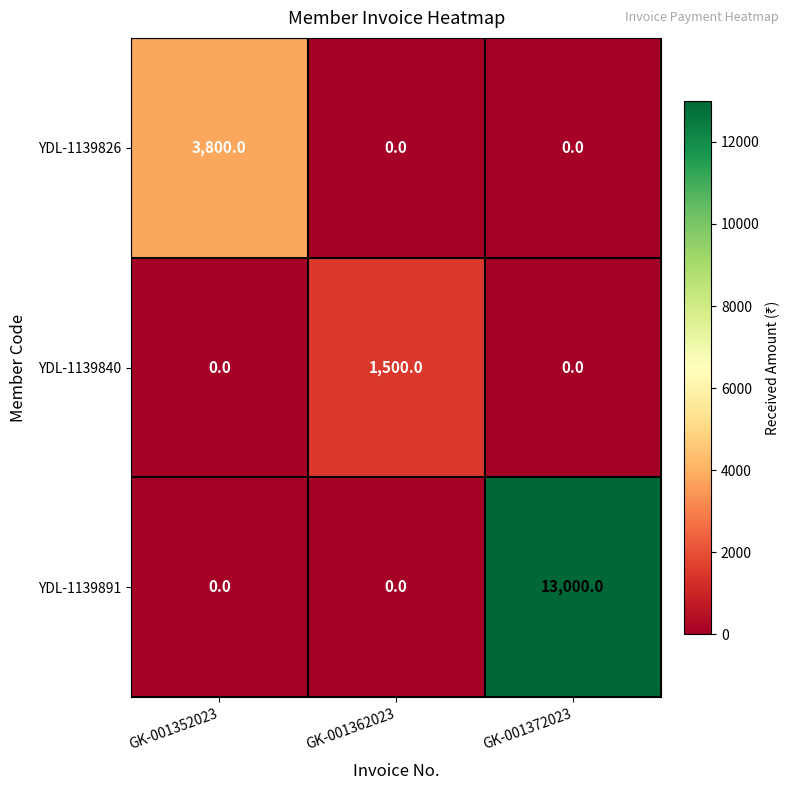

True or false: YDL-1139826 has a value of -1410 at GK-001372023.

False